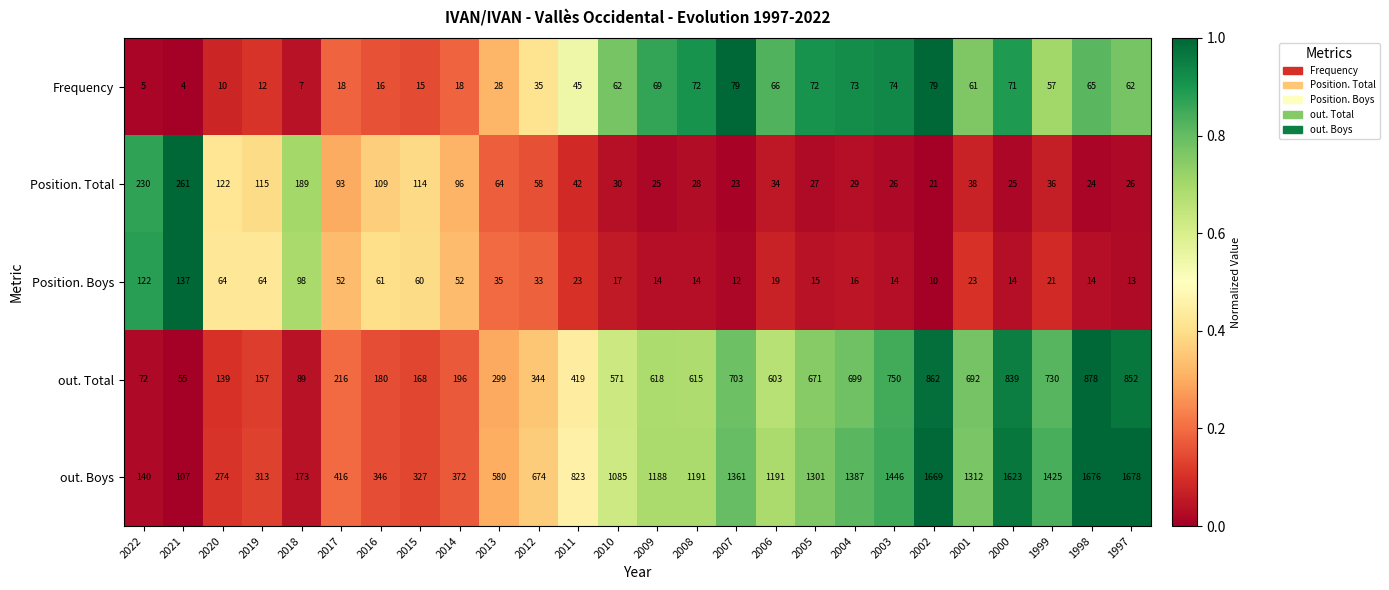

Is the value of Frequency at 1997 greater than the value of Position. Boys at 2003?

Yes